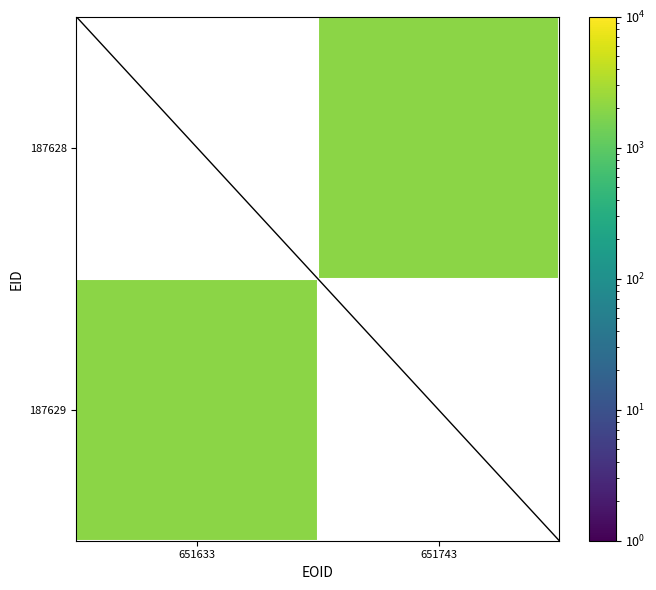

The value of 187628 at 651743 is 2009.0. True or false?

True